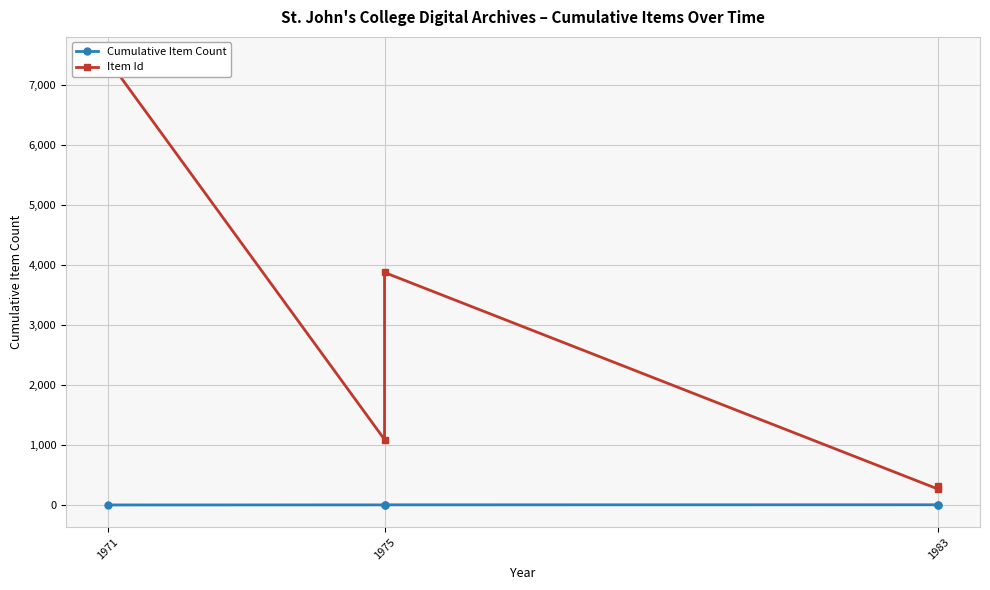

How many series are shown in this chart?

2